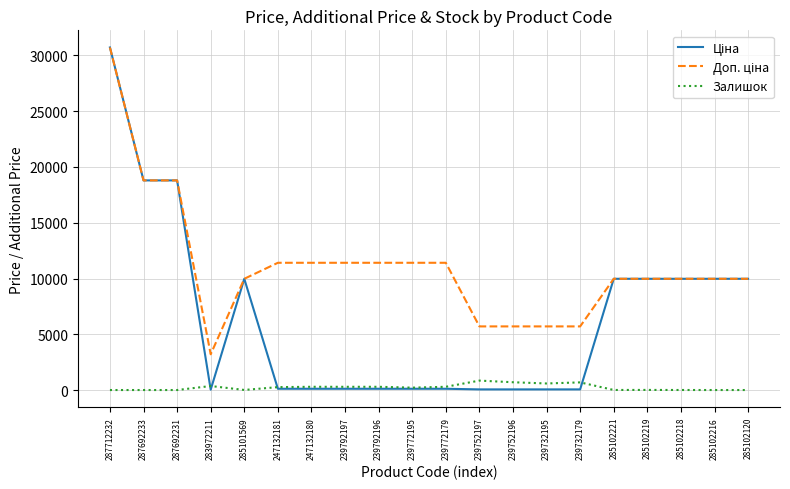

At which category is the sum across all series the highest?

287712232